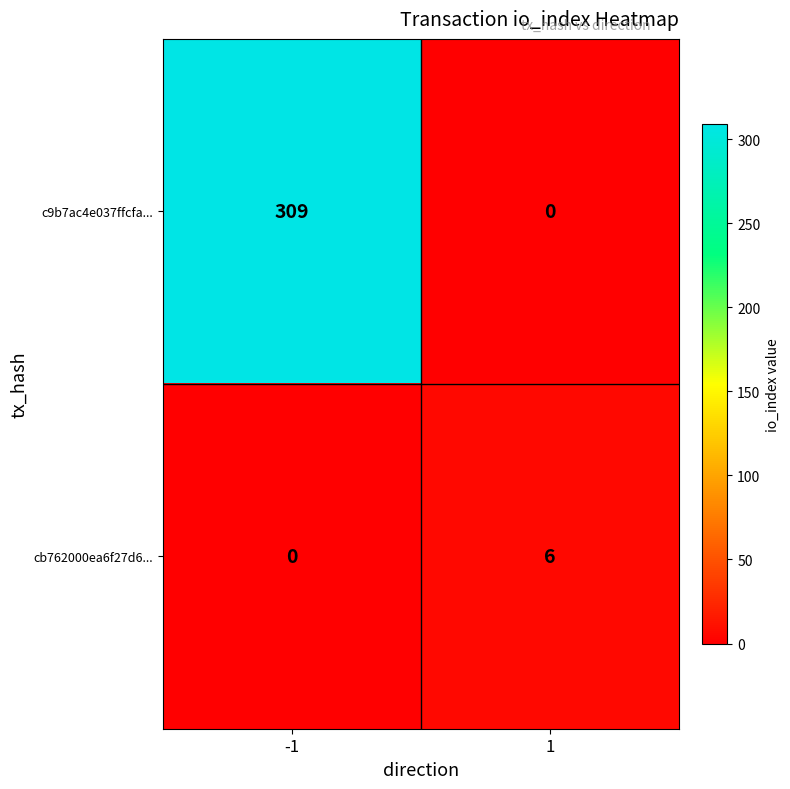

Reading left to right, list all the values displayed in this chart.

c9b7ac4e037ffcfa...: 309	0
cb762000ea6f27d6...: 0	6